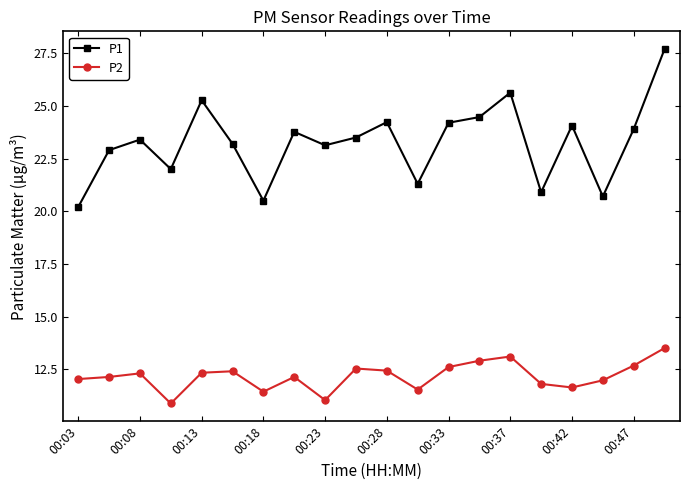

True or false: P1 has more than 1 points higher than both neighbors.

True